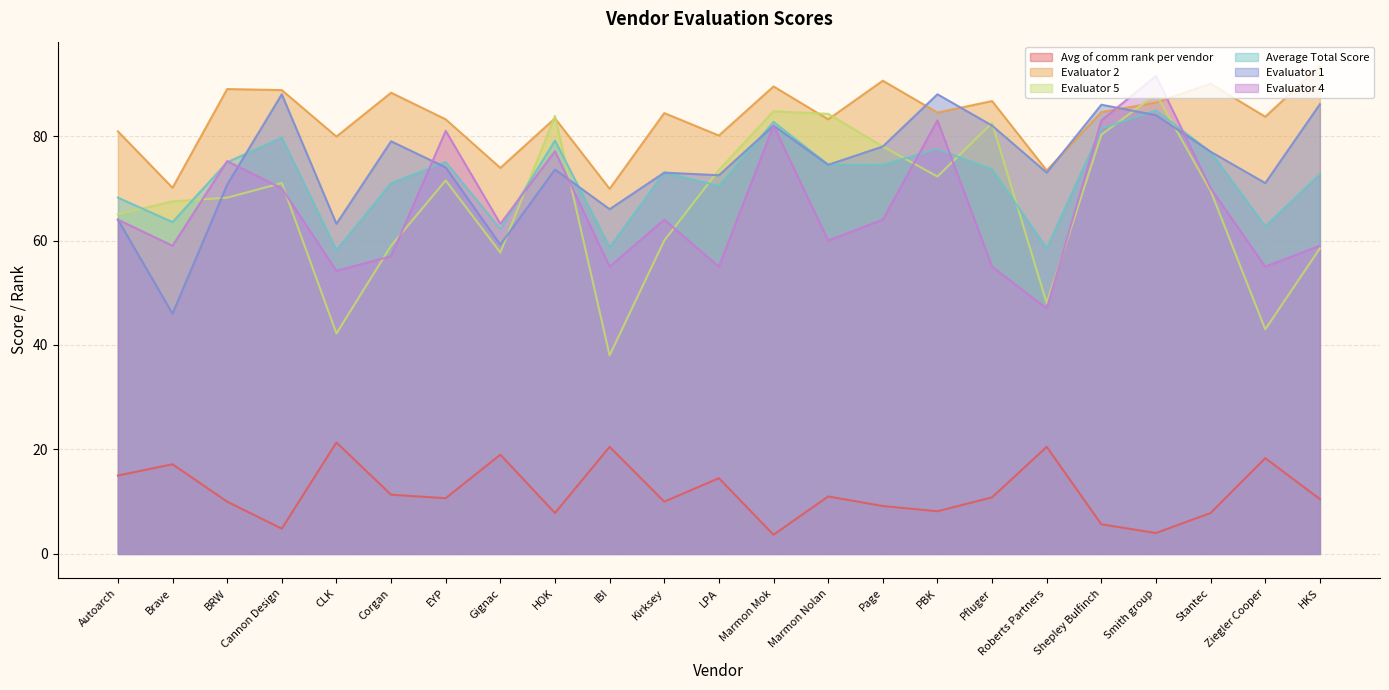

Where is Evaluator 2 nearest to the value 81?

Autoarch